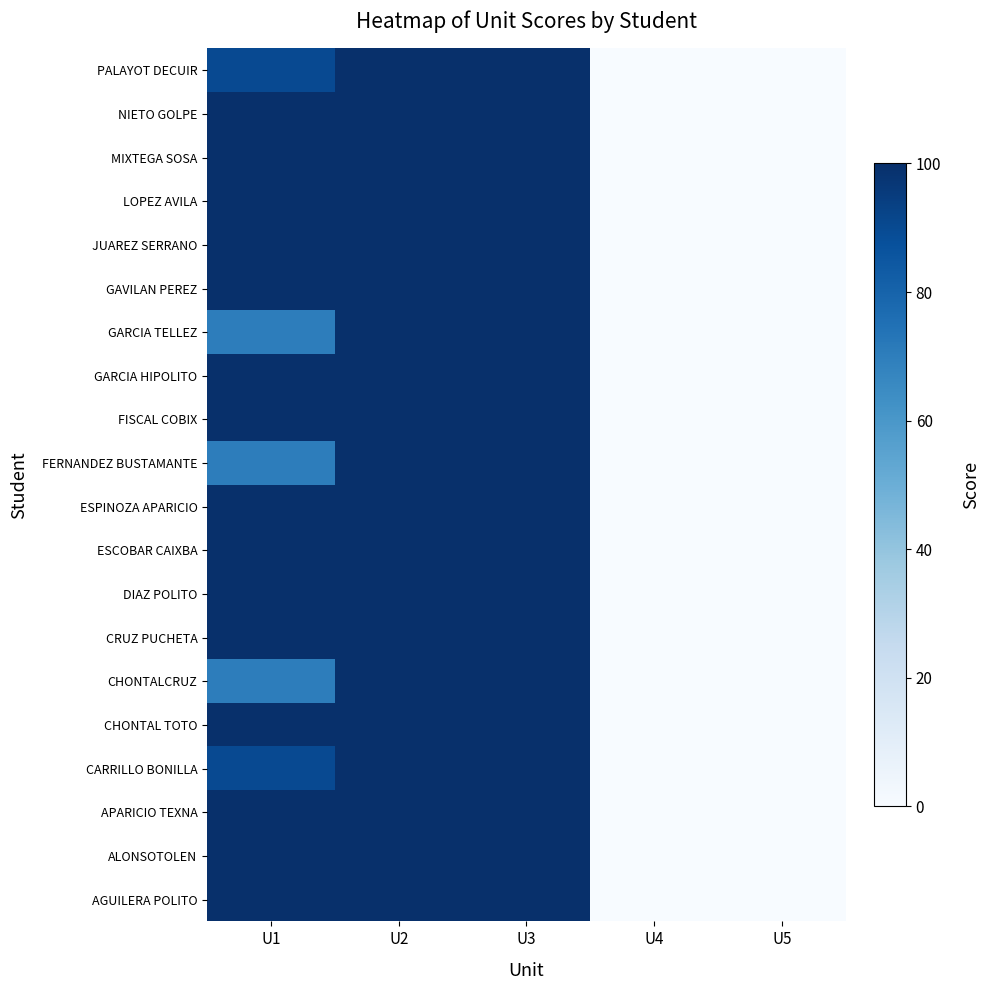

Reading right to left, transcribe all the data shown in this chart.

AGUILERA POLITO: U5=0	U4=0	U3=100	U2=100	U1=100
ALONSOTOLEN: U5=0	U4=0	U3=100	U2=100	U1=100
APARICIO TEXNA: U5=0	U4=0	U3=100	U2=100	U1=100
CARRILLO BONILLA: U5=0	U4=0	U3=100	U2=100	U1=90
CHONTAL TOTO: U5=0	U4=0	U3=100	U2=100	U1=100
CHONTALCRUZ: U5=0	U4=0	U3=100	U2=100	U1=70
CRUZ PUCHETA: U5=0	U4=0	U3=100	U2=100	U1=100
DIAZ POLITO: U5=0	U4=0	U3=100	U2=100	U1=100
ESCOBAR CAIXBA: U5=0	U4=0	U3=100	U2=100	U1=100
ESPINOZA APARICIO: U5=0	U4=0	U3=100	U2=100	U1=100
FERNANDEZ BUSTAMANTE: U5=0	U4=0	U3=100	U2=100	U1=70
FISCAL COBIX: U5=0	U4=0	U3=100	U2=100	U1=100
GARCIA HIPOLITO: U5=0	U4=0	U3=100	U2=100	U1=100
GARCIA TELLEZ: U5=0	U4=0	U3=100	U2=100	U1=70
GAVILAN PEREZ: U5=0	U4=0	U3=100	U2=100	U1=100
JUAREZ SERRANO: U5=0	U4=0	U3=100	U2=100	U1=100
LOPEZ AVILA: U5=0	U4=0	U3=100	U2=100	U1=100
MIXTEGA SOSA: U5=0	U4=0	U3=100	U2=100	U1=100
NIETO GOLPE: U5=0	U4=0	U3=100	U2=100	U1=100
PALAYOT DECUIR: U5=0	U4=0	U3=100	U2=100	U1=90